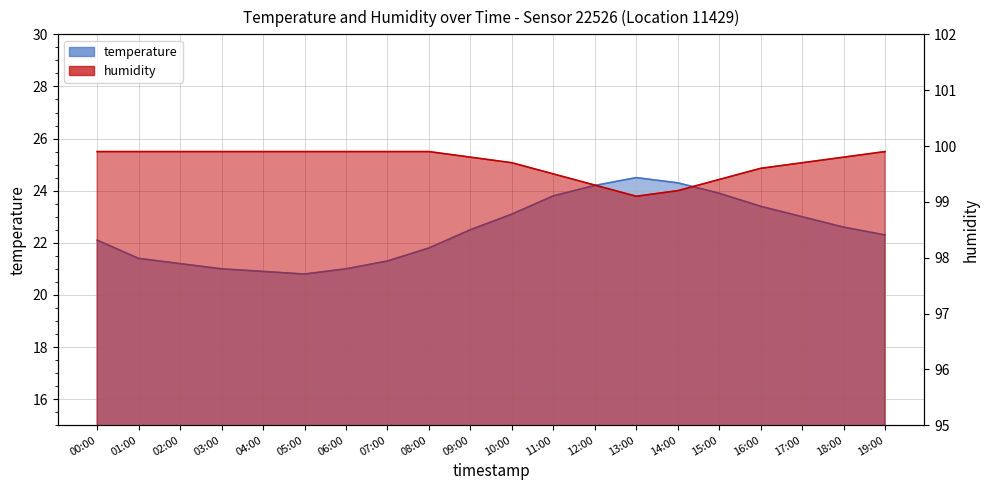

List the labels in order of temperature value, largest first.

13:00, 14:00, 12:00, 15:00, 11:00, 16:00, 10:00, 17:00, 18:00, 09:00, 19:00, 00:00, 08:00, 01:00, 07:00, 02:00, 03:00, 06:00, 04:00, 05:00